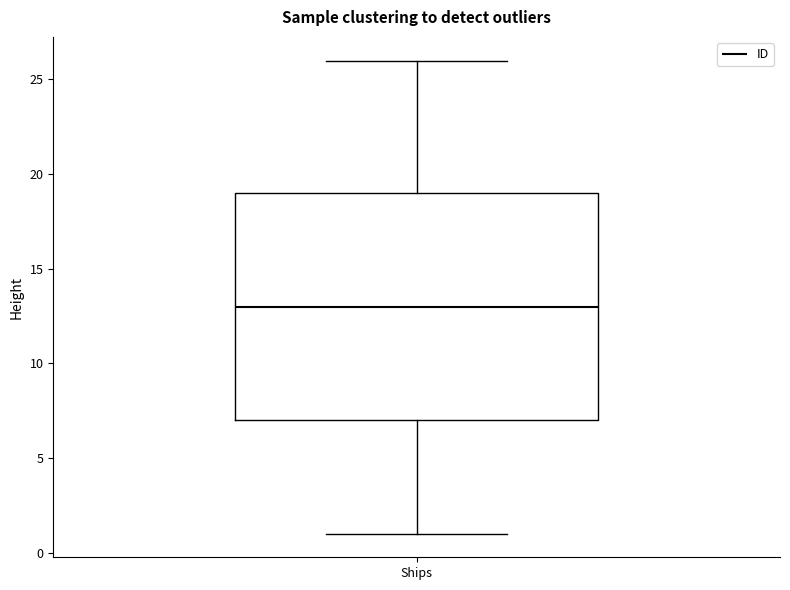

Where is the lower edge of the box for Ships on the y-axis? The values are not printed on the chart, so give them approximately, as read against the axis.

7